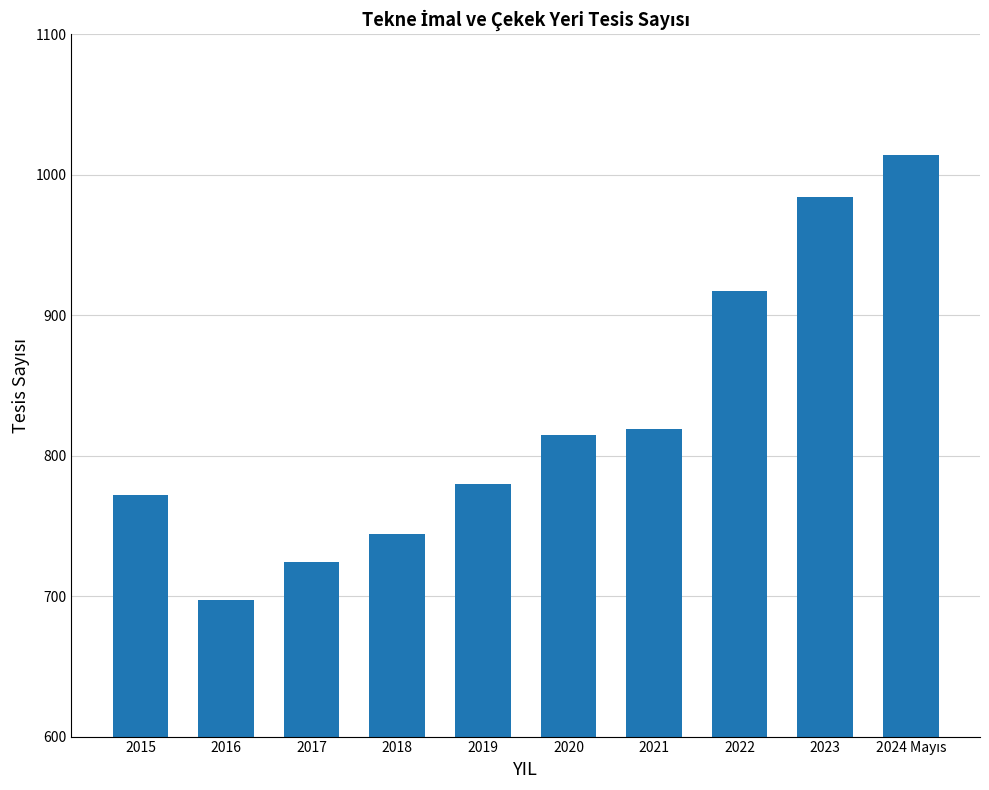

Reading left to right, extract all data points from this chart.

772	697	724	744	780	815	819	917	984	1014